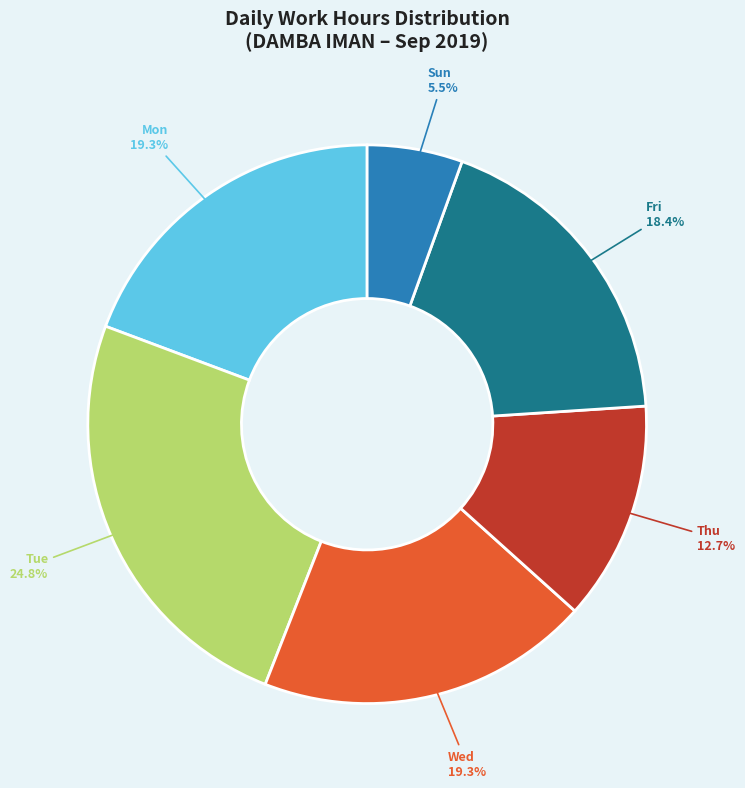

How many slices are in this pie chart?

6